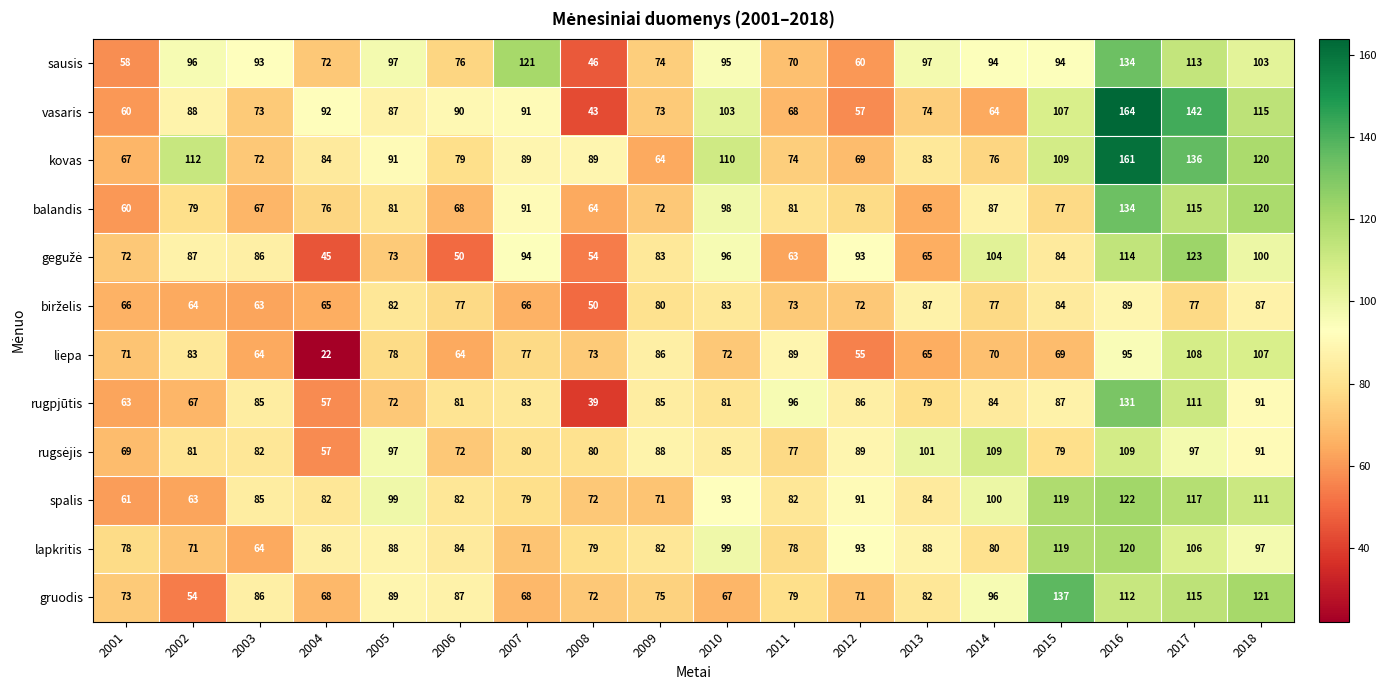

The gruodis series shows 115 at 2008. True or false?

False